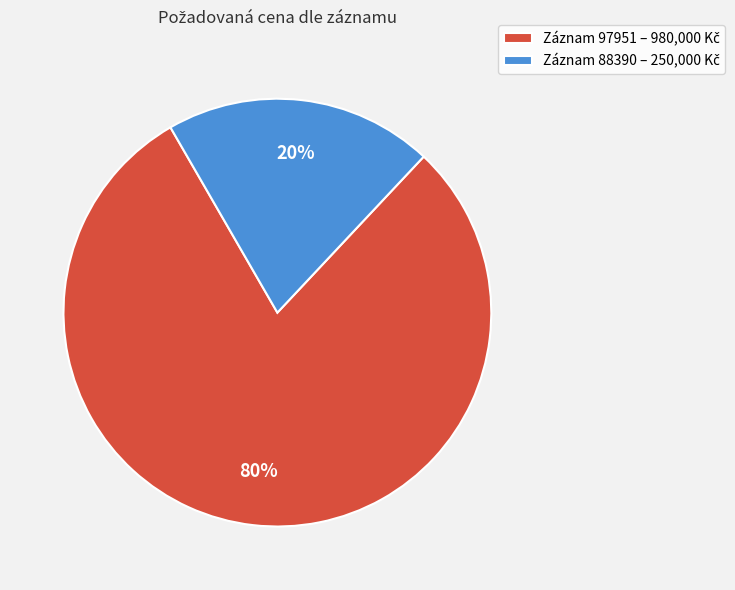

To the nearest percent, what is the average slice percentage?

50%